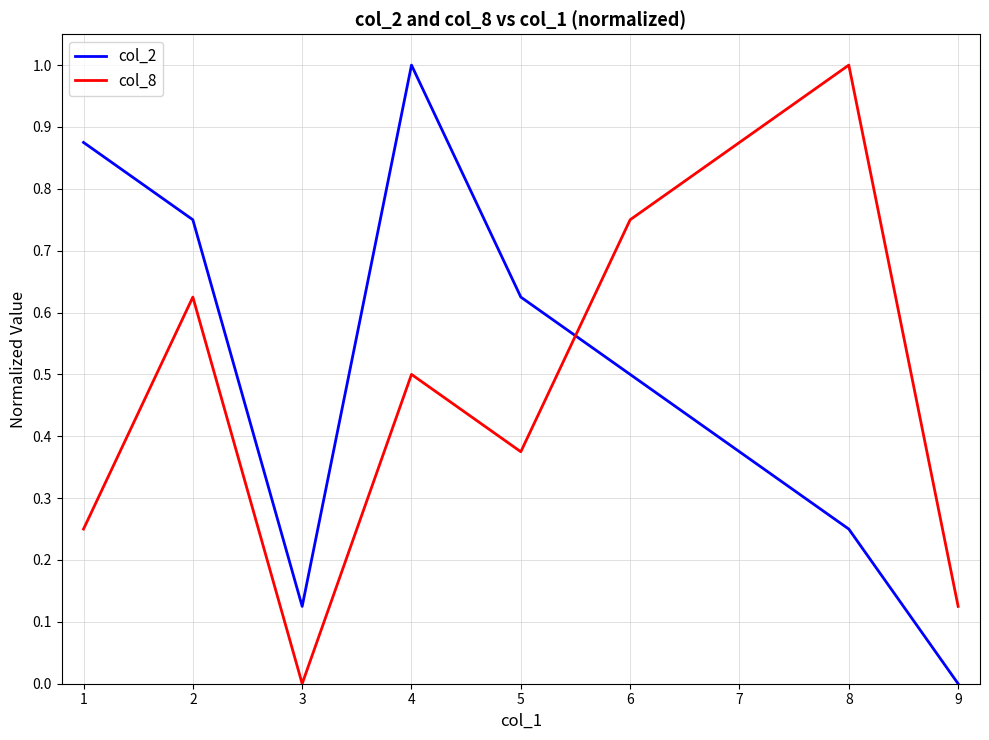

What is the difference between the maximum and minimum values in the col_8 series?

1.0